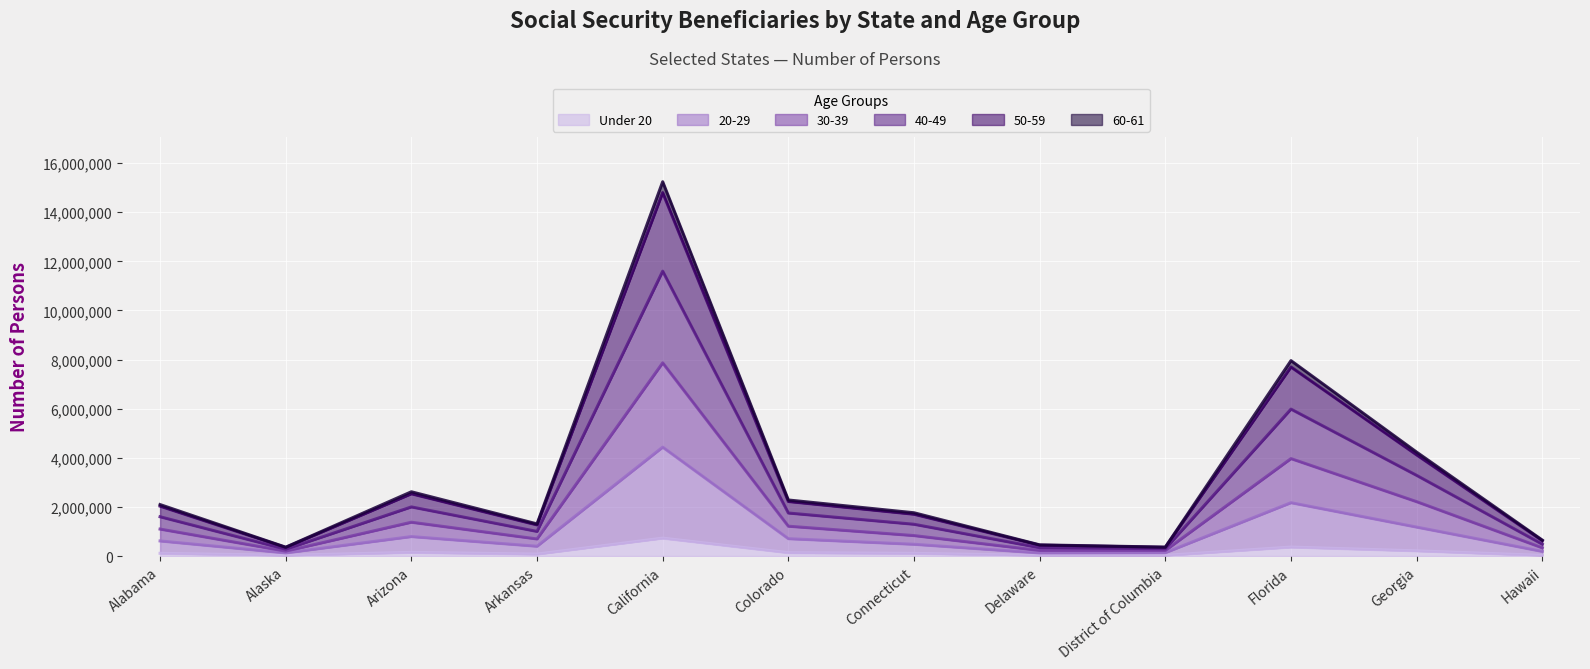

True or false: 40-49 and 30-39 cross at least once.

False